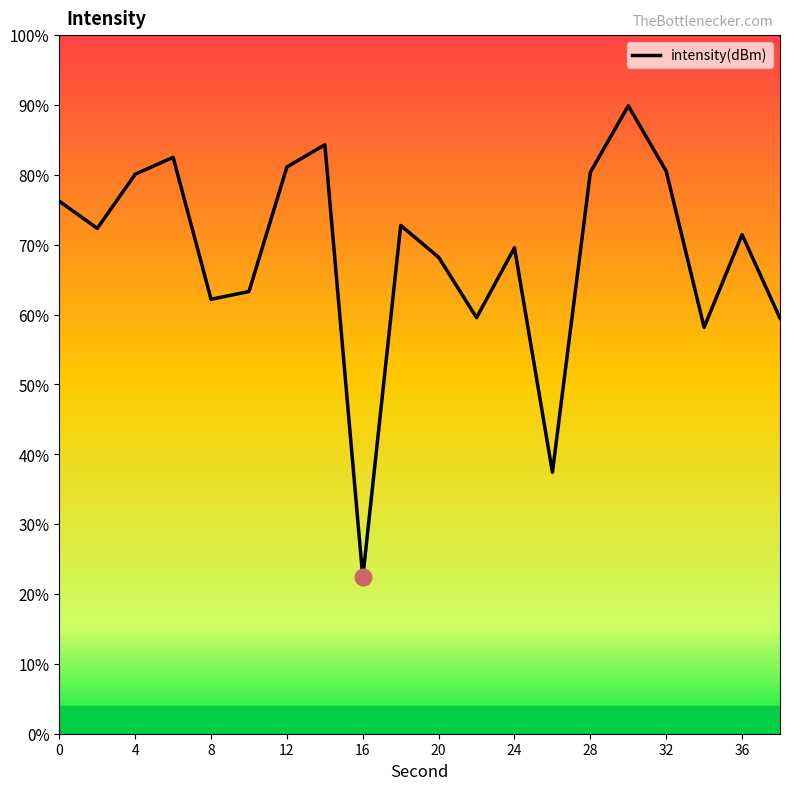

Does the chart have visible grid lines?

No